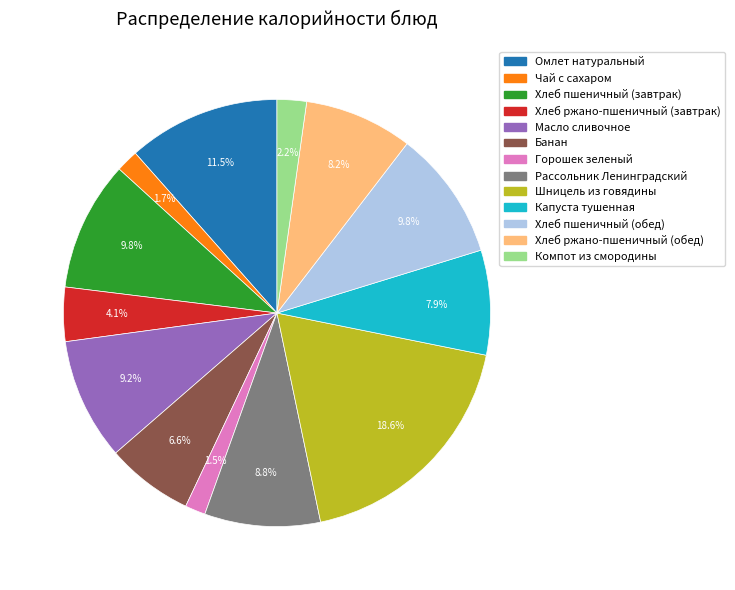

How many slices are in this pie chart?

13